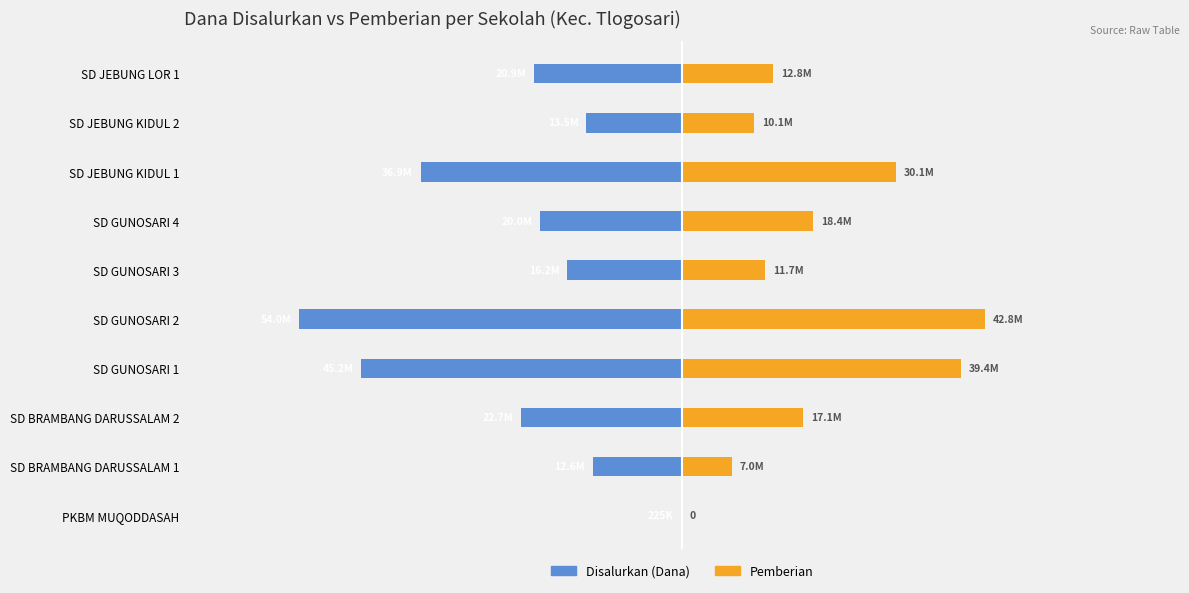

What is the average value of the Pemberian series?

18945000